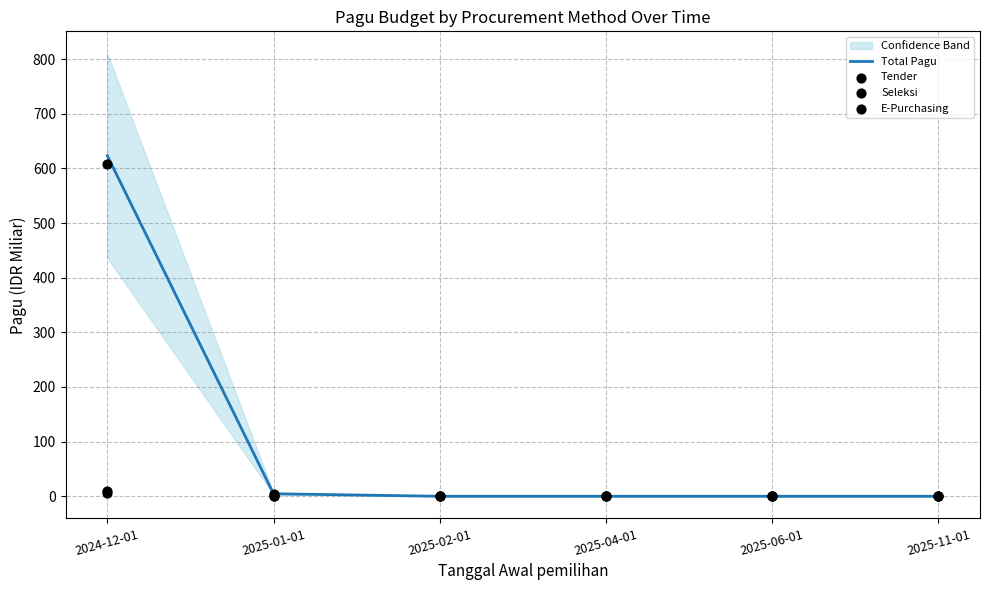

At how many categories does at least one series exceed 234?

1